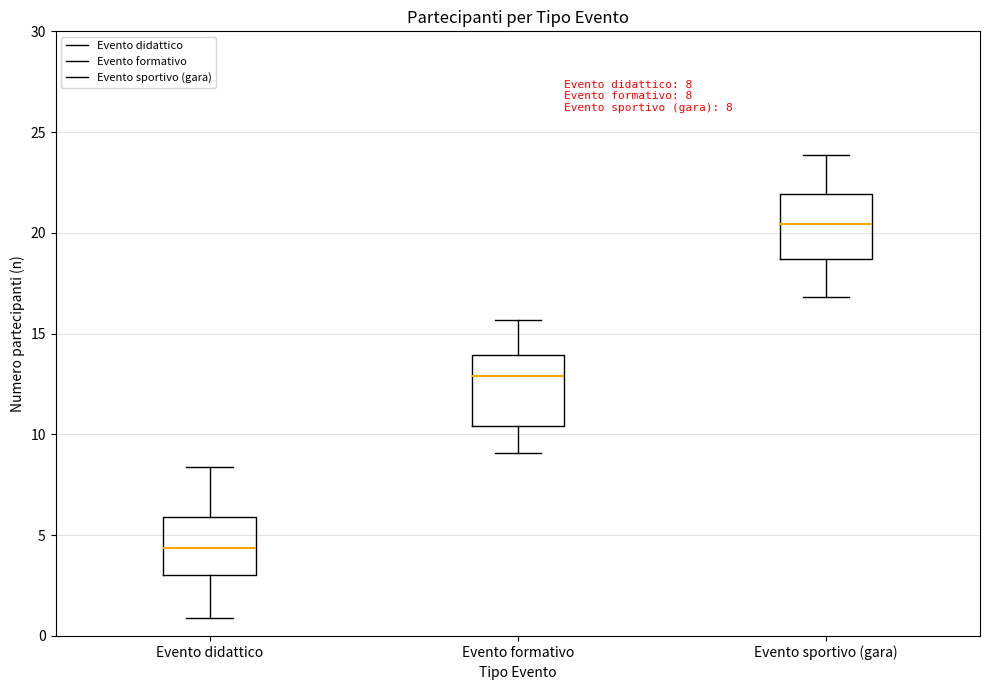

Which box's median line is the highest?

Evento sportivo (gara)